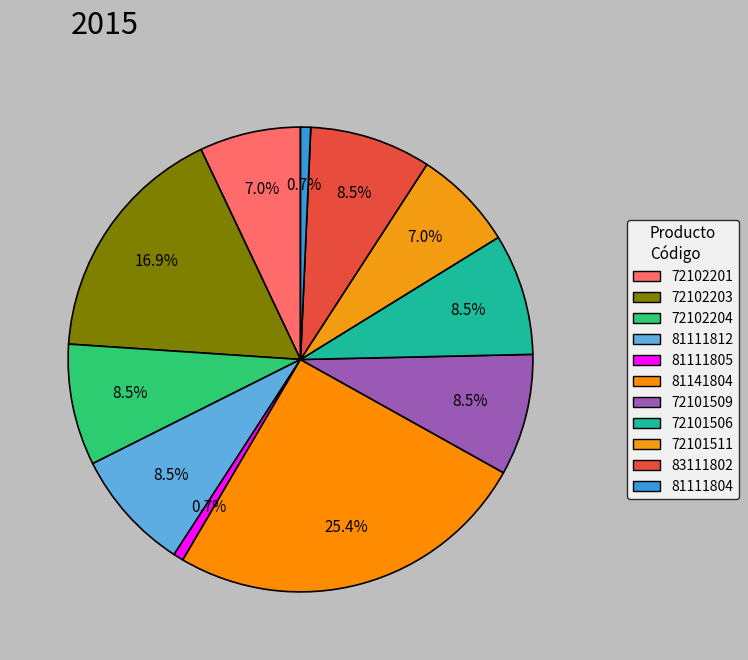

Approximately how many times larger is the value at 81141804 compared to 72102203?

1.5